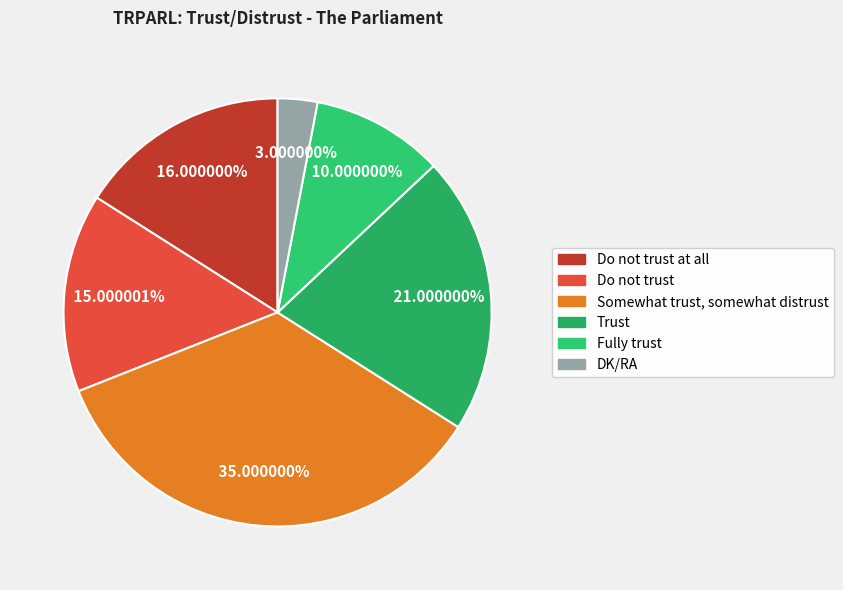

What is the change in value from Do not trust to Trust?

+6